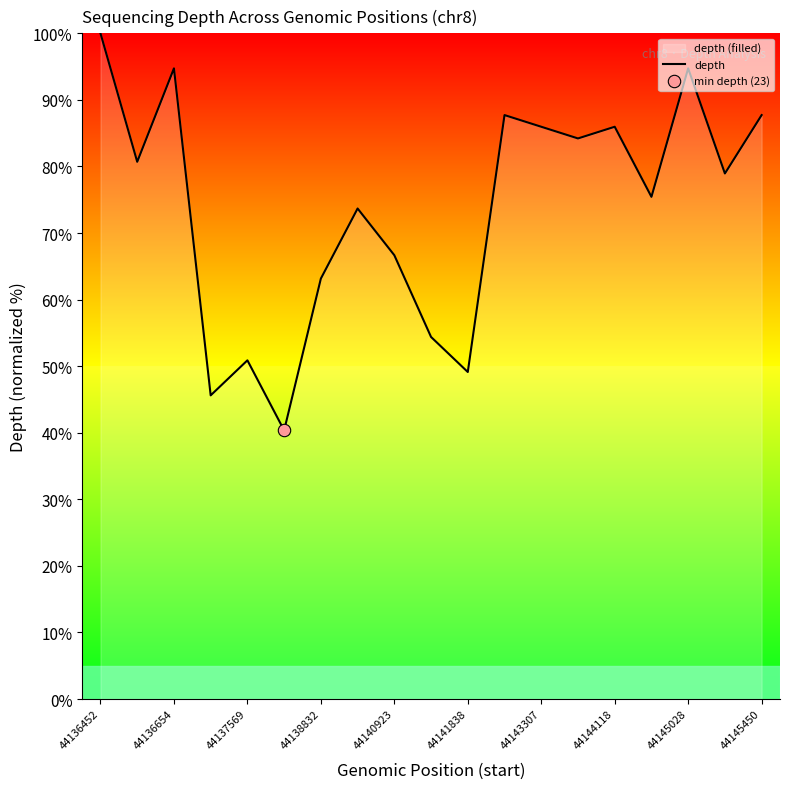

Approximately how many times larger is the value at 44143307 compared to 44145450?

1.0